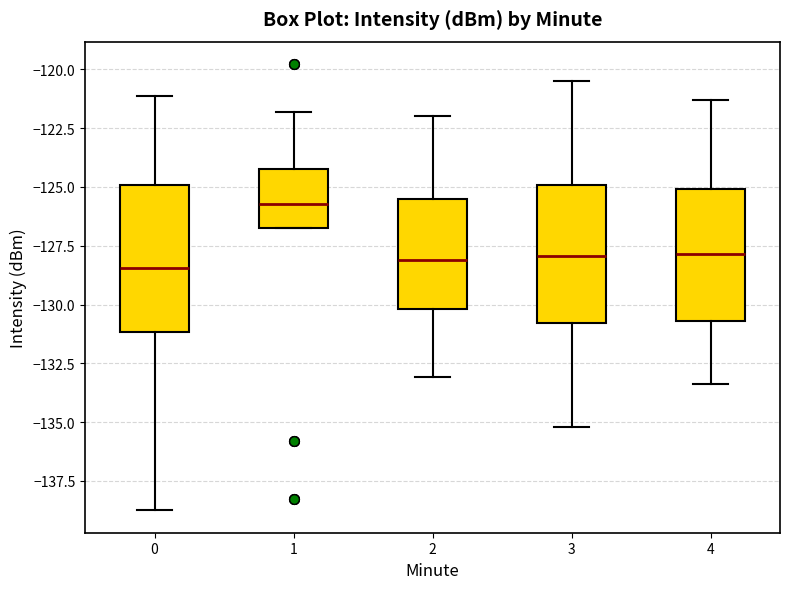

Which box has the highest median line?

1